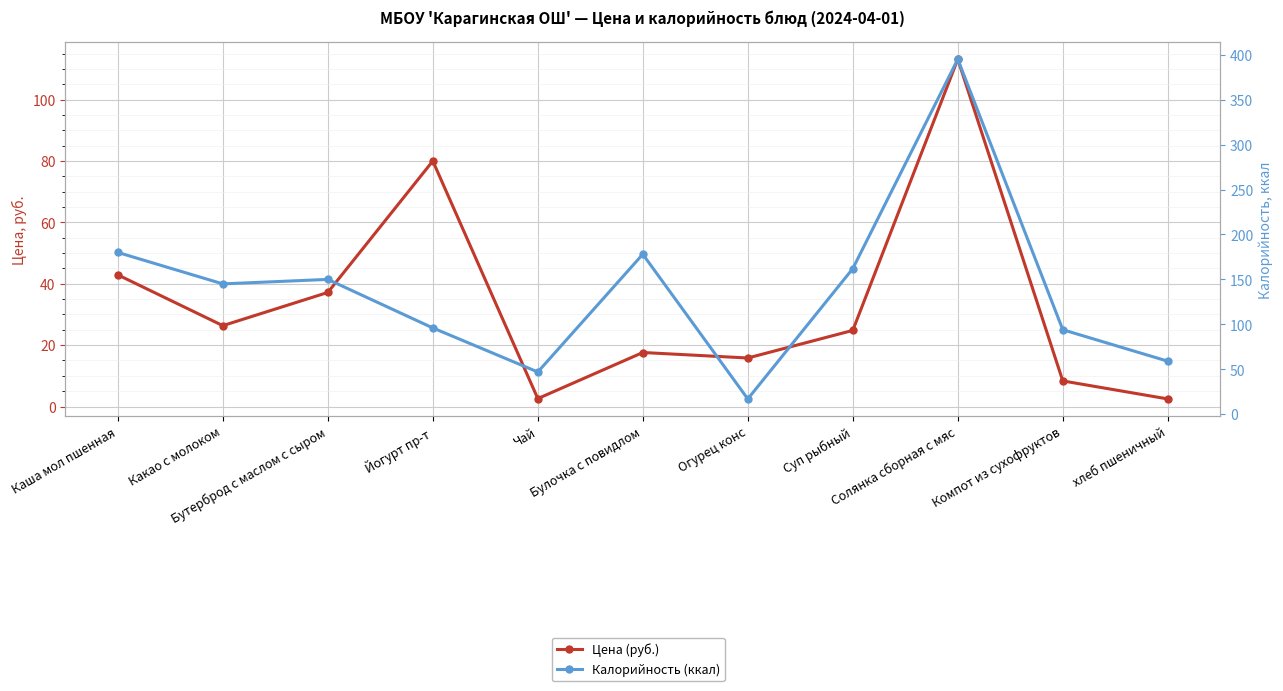

How many values in the Калорийность (ккал) series exceed 145?

5